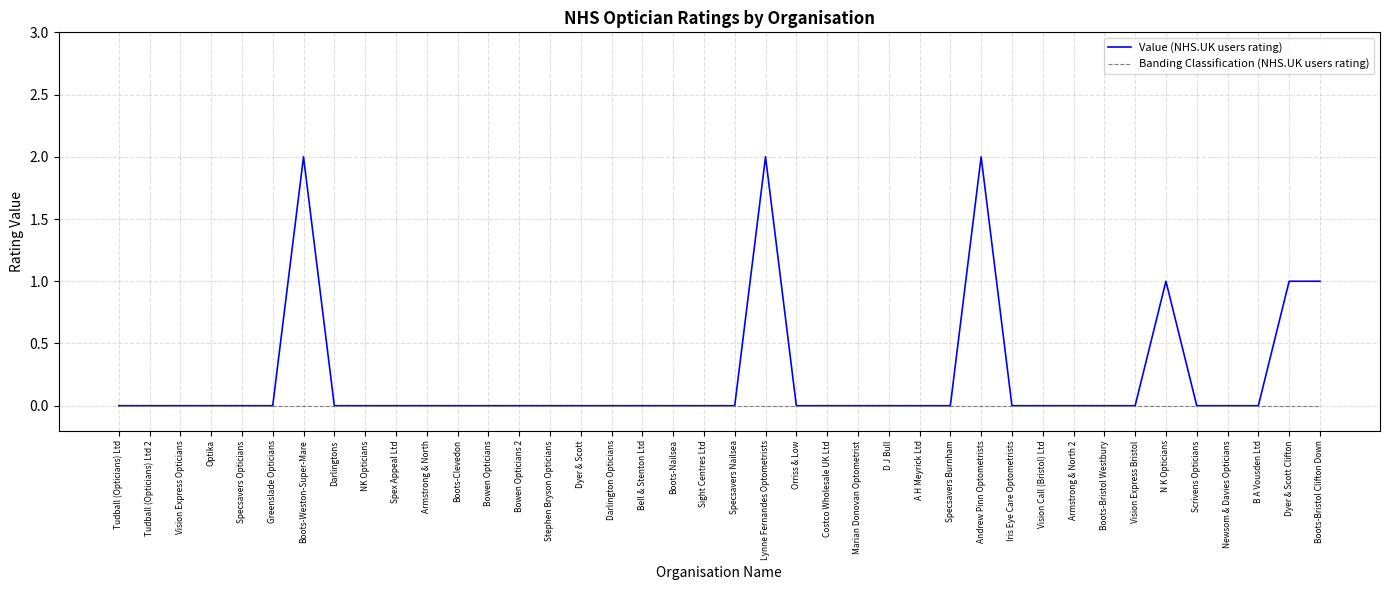

What are all the series names shown in the legend?

Value (NHS.UK users rating), Banding Classification (NHS.UK users rating)